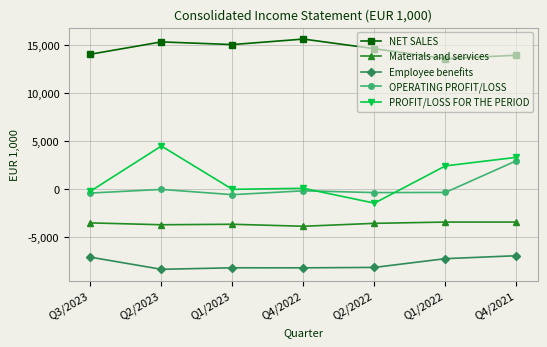

What is the minimum value for NET SALES?

13587